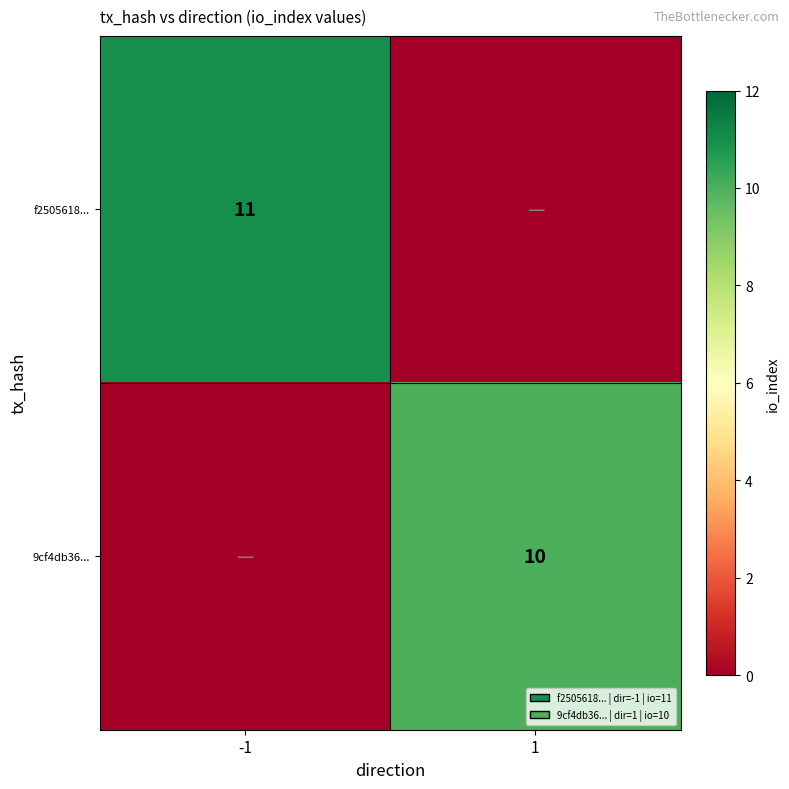

The 9cf4db36... series shows 16 at 1. True or false?

False